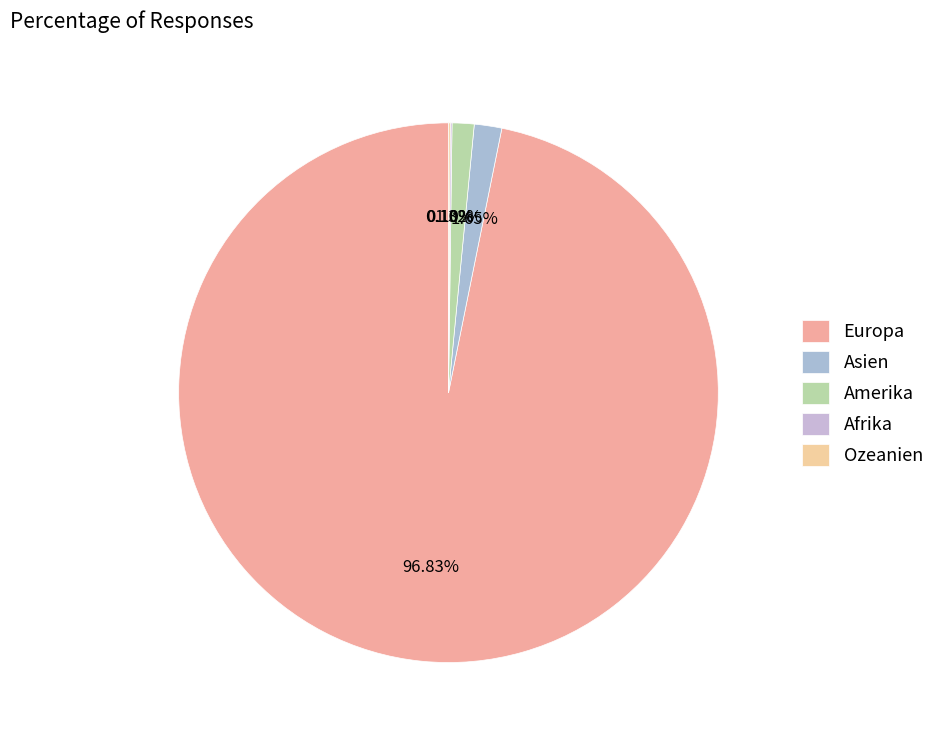

What percentage is NOT represented by Afrika?

99.9%